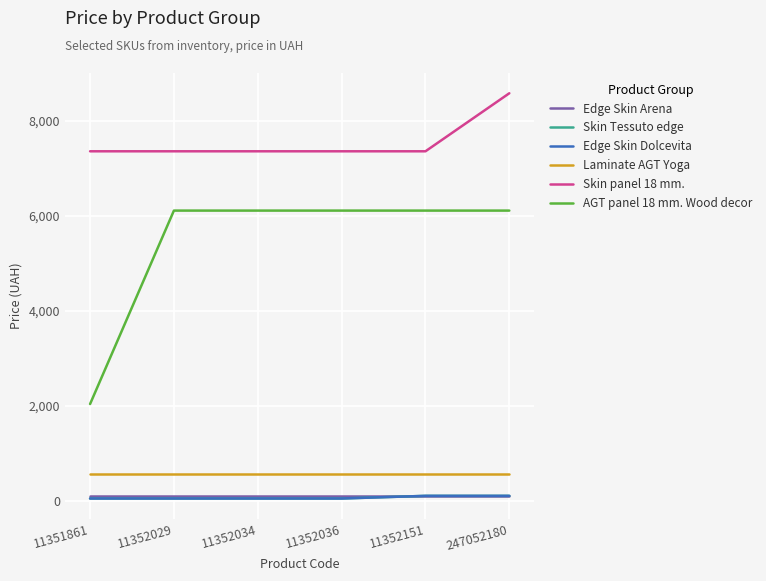

True or false: Edge Skin Dolcevita has more than 2 interior local peaks.

False